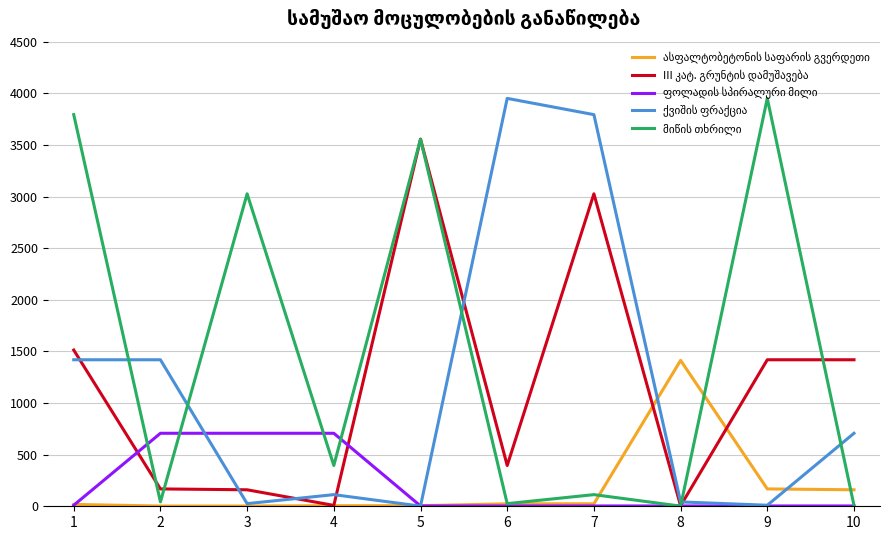

What is the greatest value displayed?

3950.7